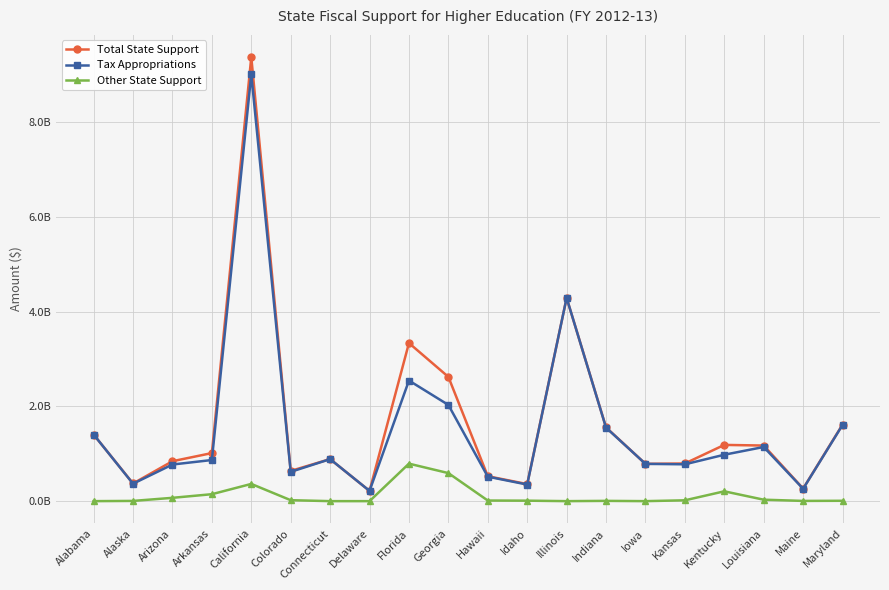

What are all the series names shown in the legend?

Total State Support, Tax Appropriations, Other State Support